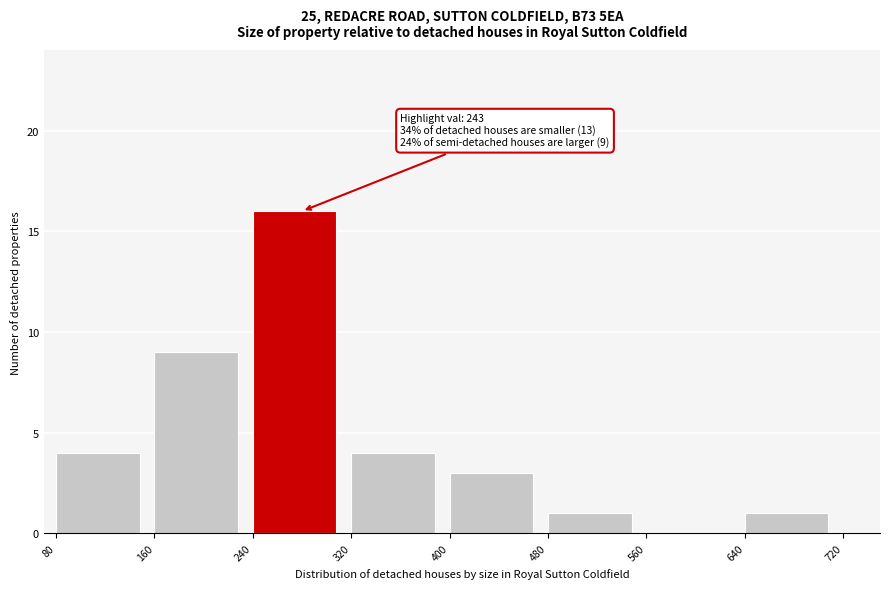

Which range on the x-axis has the tallest bar?

240 to 320